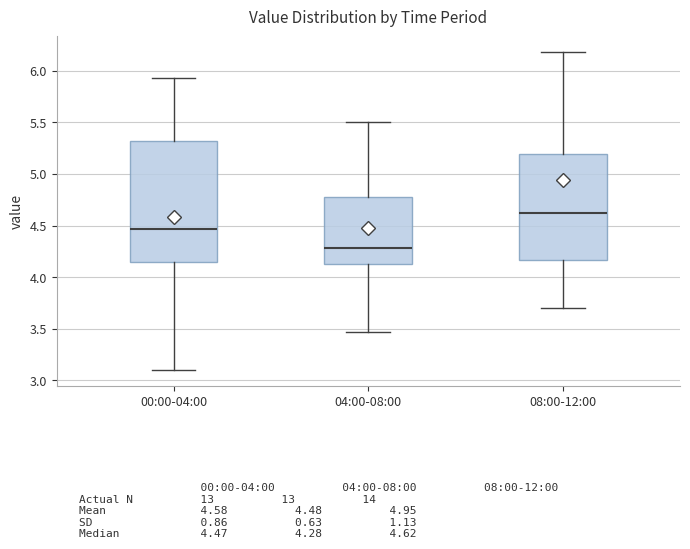

Which box's median line is the lowest?

04:00-08:00